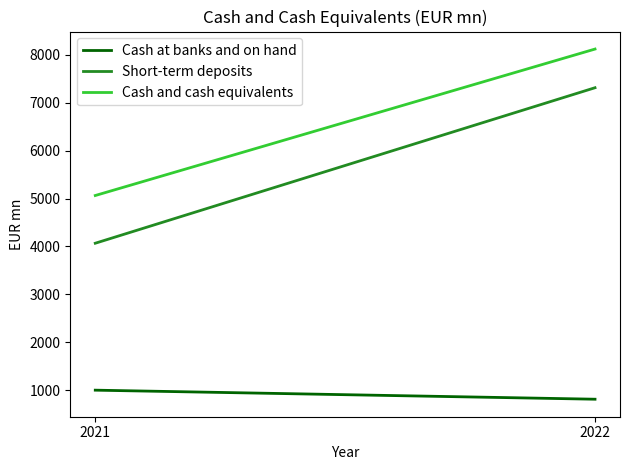

What is the sum of all Short-term deposits values?

11383